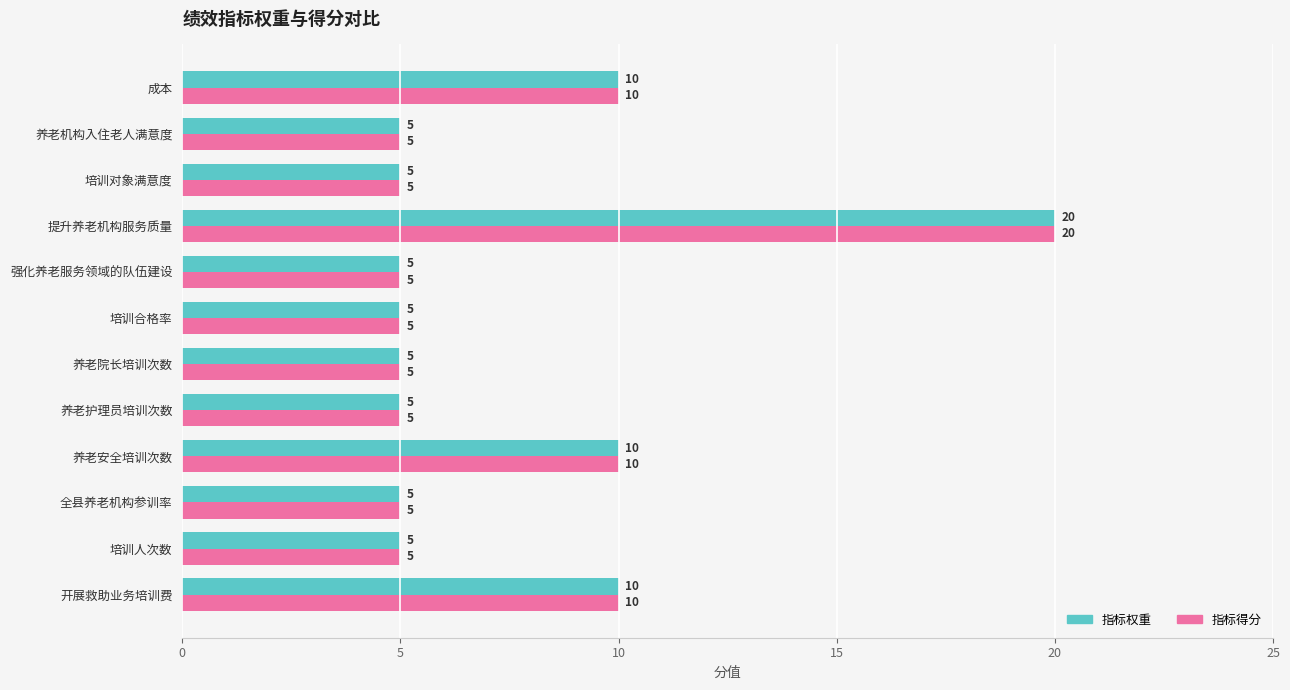

What value does the 指标得分 series have at 养老安全培训次数, to the nearest 5?

10